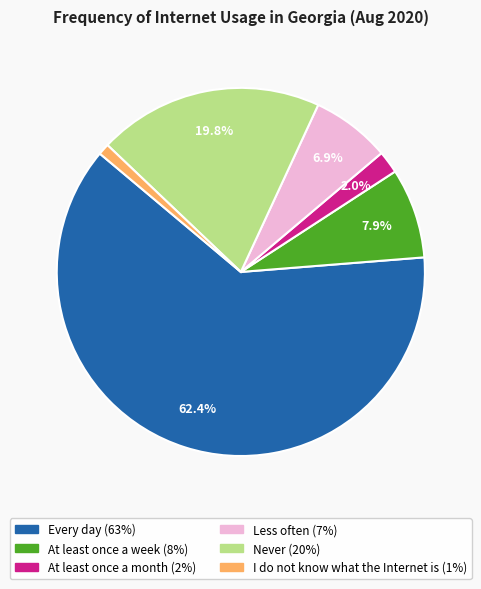

Combined, do I do not know what the Internet is and Every day account for over 50%?

Yes